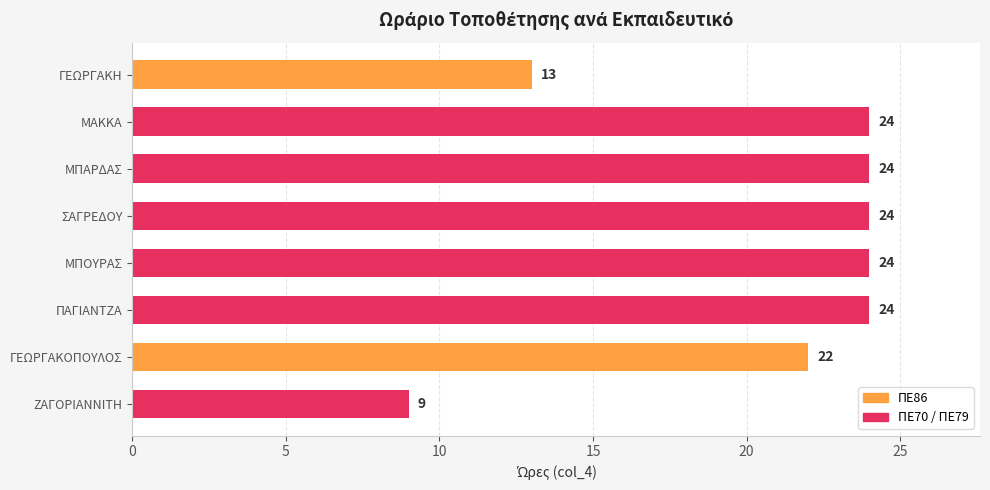

What position from the top is ΠΑΓΙΑΝΤΖΑ?

6